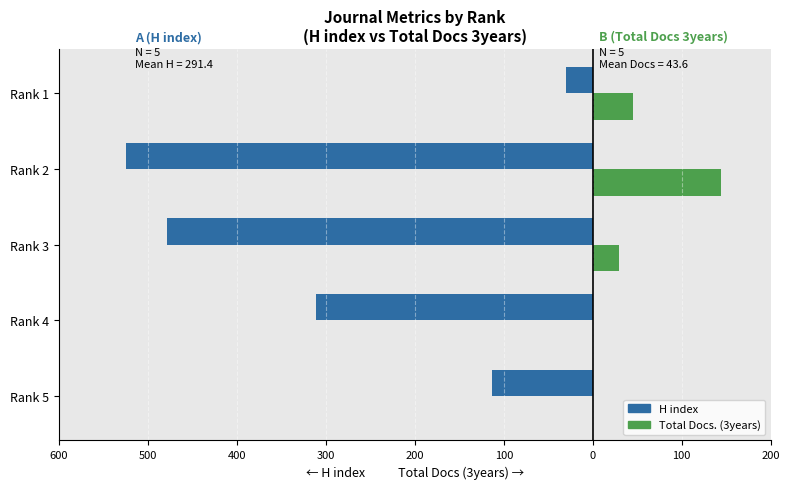

What are all the series names shown in the legend?

H index, Total Docs. (3years)